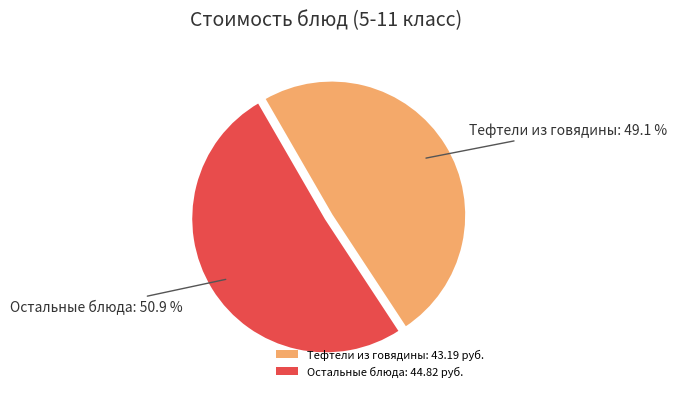

Which category has the biggest portion of the pie?

Остальные блюда: 44.82 руб.